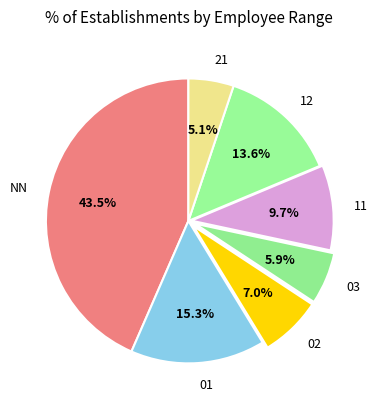

Is there any slice that represents more than half of the pie?

No